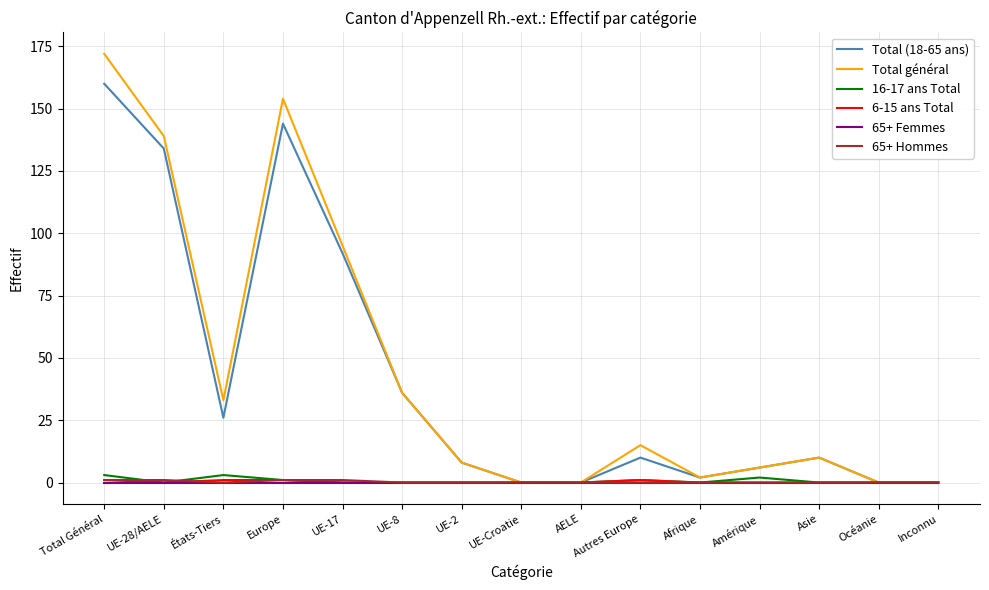

At which label does Total (18-65 ans) reach its peak?

Total Général